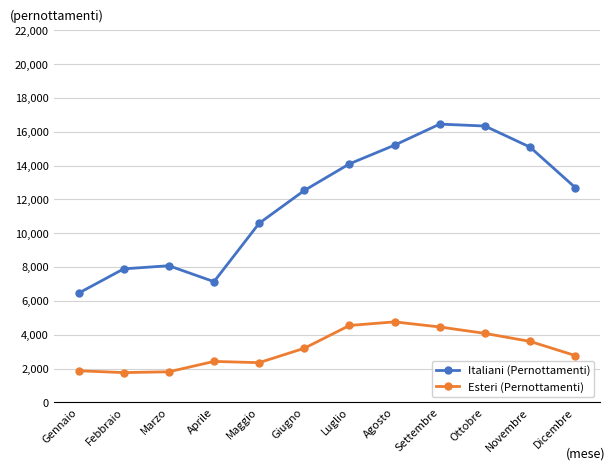

What is the difference between the Esteri (Pernottamenti) values at Maggio and Giugno?

852